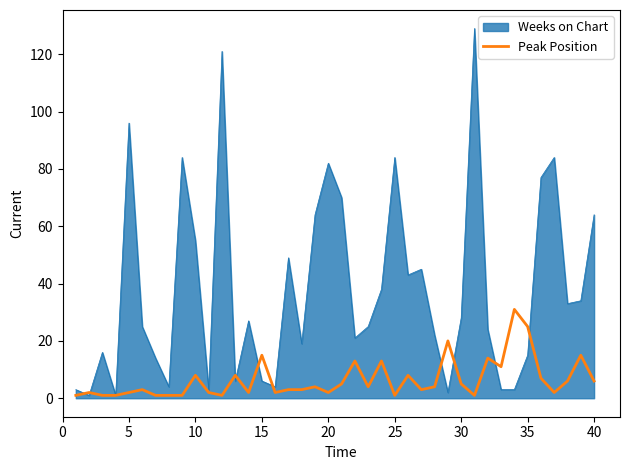

What is the maximum value shown in the chart?

129